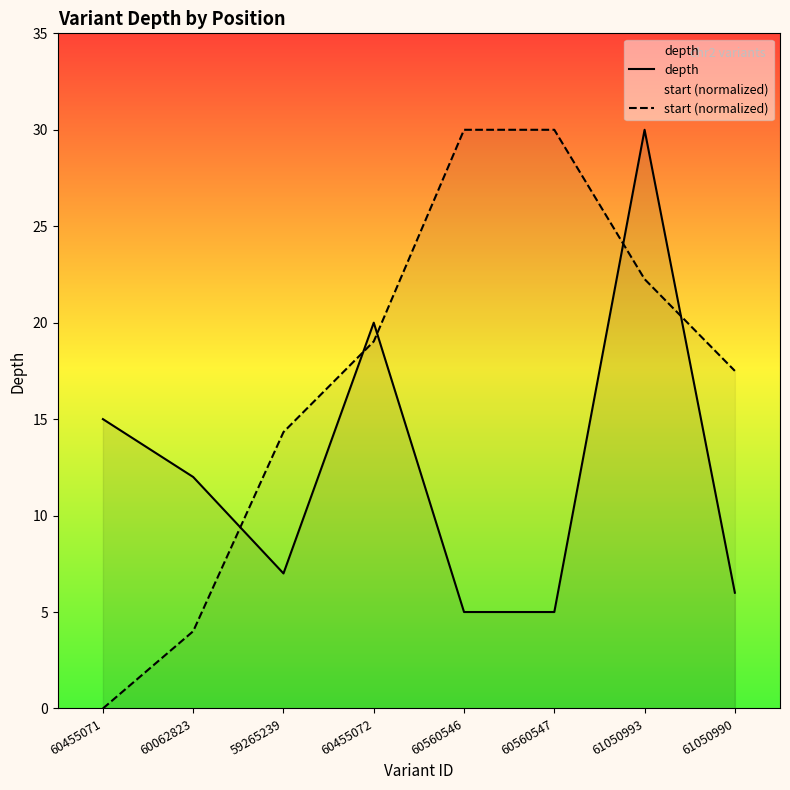

How many categories are shown in the chart?

8